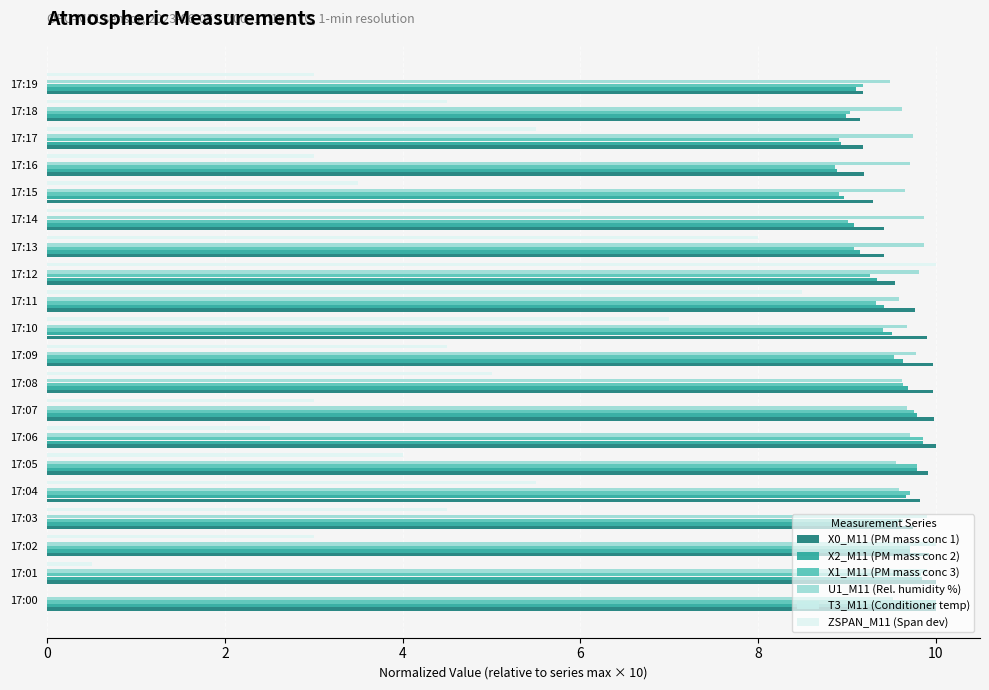

Where is X0_M11 (PM mass conc 1) nearest to the value 9?

17:18